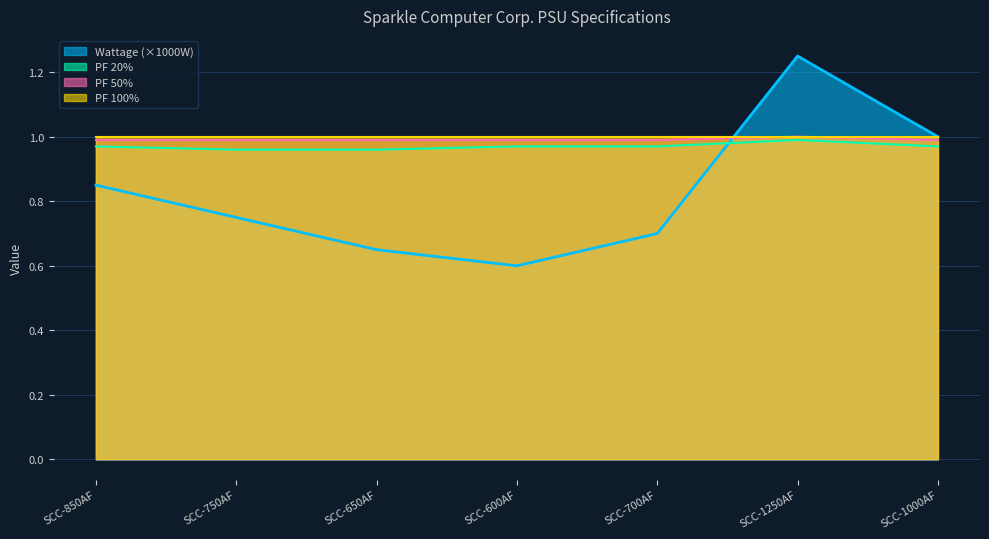

True or false: Wattage has a value of 0.5 at SCC-650AF.

False